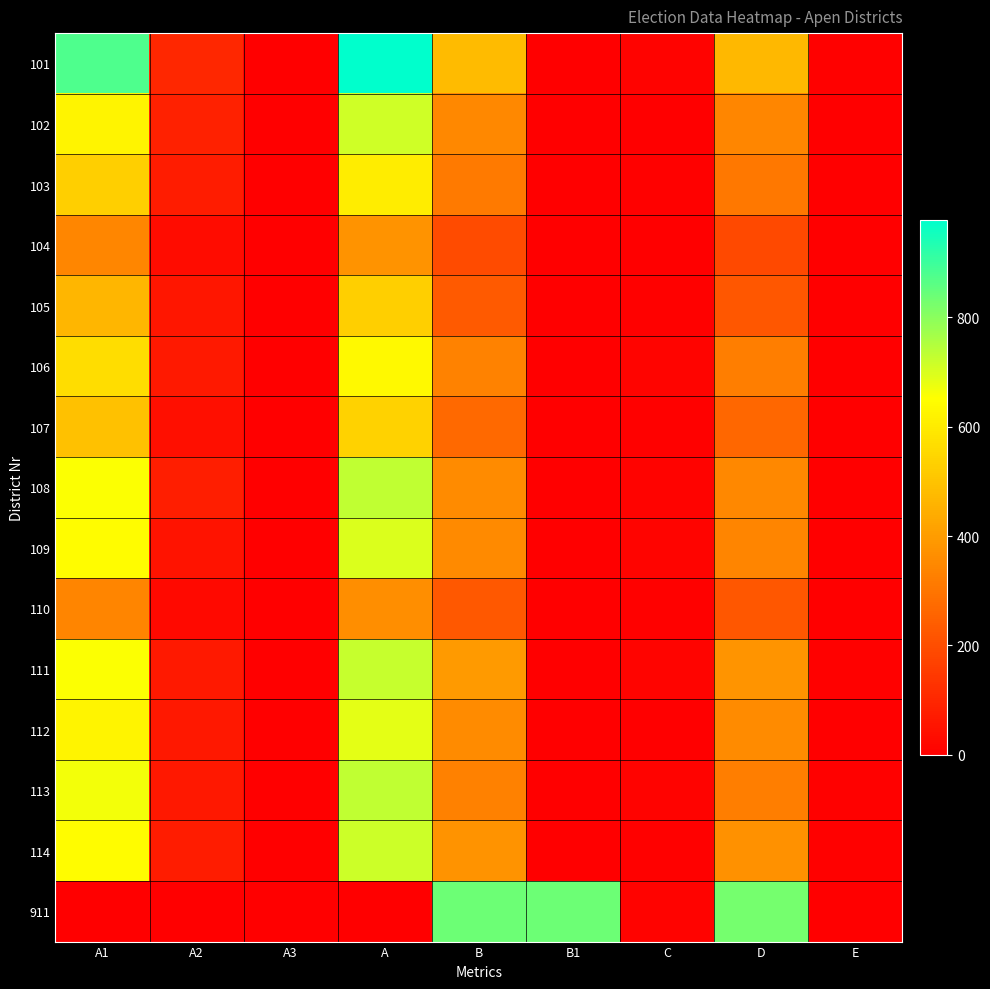

Reading left to right, extract all data points from this chart.

101: A1=877	A2=101	A3=0	A=978	B=479	B1=0	C=9	D=470	E=4
102: A1=625	A2=87	A3=0	A=712	B=348	B1=0	C=3	D=345	E=1
103: A1=530	A2=75	A3=0	A=605	B=314	B1=0	C=6	D=308	E=2
104: A1=345	A2=31	A3=0	A=376	B=192	B1=0	C=1	D=191	E=1
105: A1=469	A2=61	A3=0	A=530	B=230	B1=0	C=6	D=224	E=2
106: A1=569	A2=66	A3=0	A=635	B=336	B1=0	C=14	D=322	E=1
107: A1=496	A2=42	A3=0	A=538	B=270	B1=0	C=5	D=265	E=1
108: A1=655	A2=78	A3=0	A=733	B=358	B1=0	C=8	D=350	E=2
109: A1=643	A2=53	A3=0	A=696	B=355	B1=0	C=14	D=341	E=3
110: A1=343	A2=23	A3=0	A=366	B=227	B1=0	C=5	D=222	E=0
111: A1=656	A2=67	A3=0	A=723	B=395	B1=0	C=13	D=382	E=5
112: A1=624	A2=63	A3=0	A=687	B=359	B1=0	C=2	D=357	E=1
113: A1=667	A2=64	A3=0	A=731	B=331	B1=0	C=8	D=323	E=4
114: A1=644	A2=74	A3=0	A=718	B=377	B1=0	C=5	D=372	E=4
911: A1=0	A2=0	A3=0	A=0	B=838	B1=838	C=10	D=828	E=0